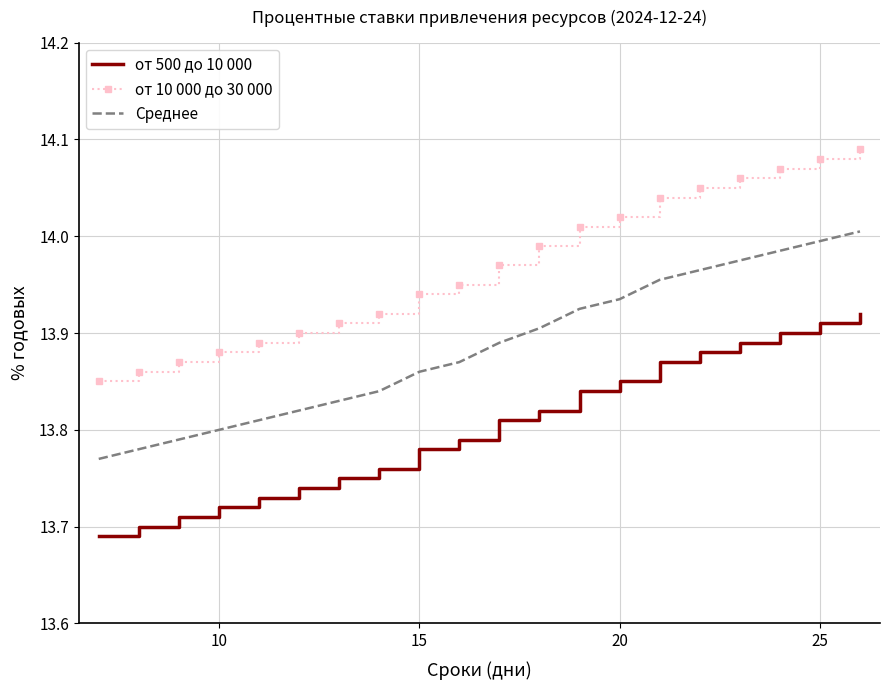

True or false: от 10 000 до 30 000 and Среднее cross at least once.

False